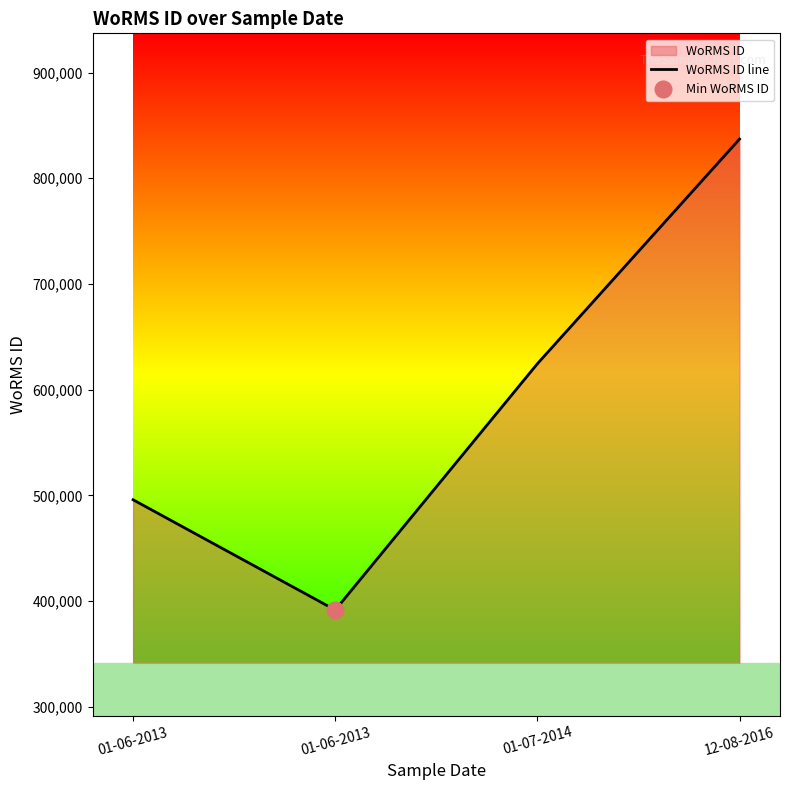

List the labels in order of value, largest first.

12-08-2016, 01-07-2014, 01-06-2013, 01-06-2013